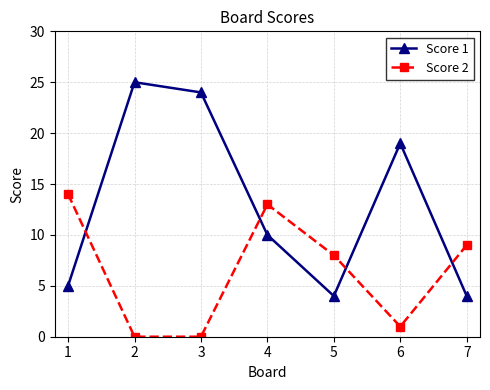

Is it true that Score 2 equals -7 at 2?

False